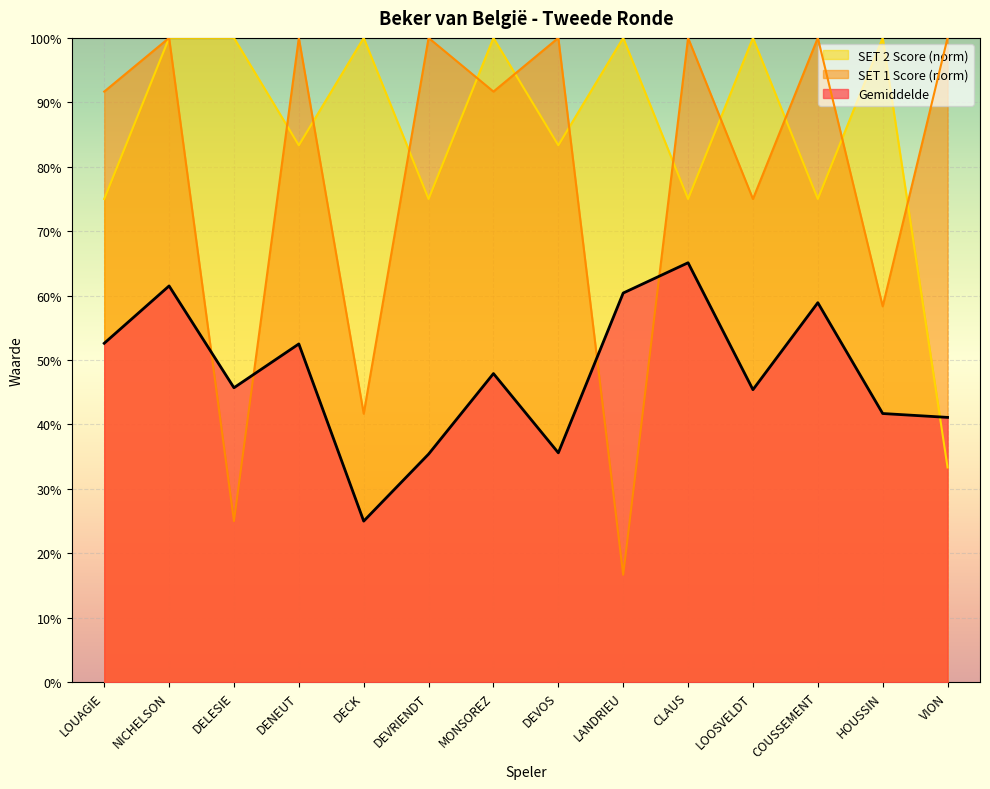

Which series has the largest total across all categories?

SET 2 Score (norm)